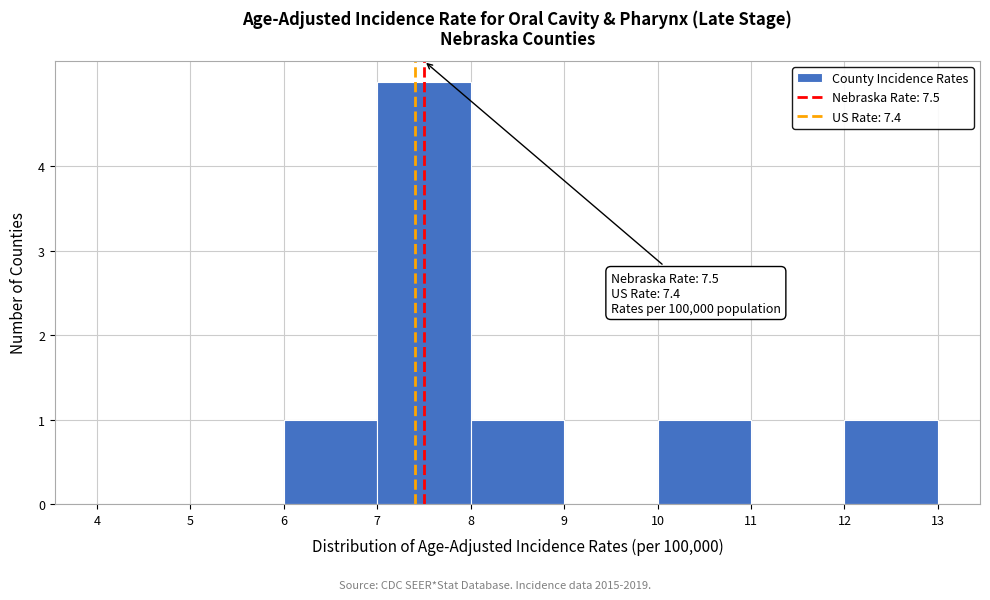

Over which range of the x-axis is the bar tallest?

7 to 8